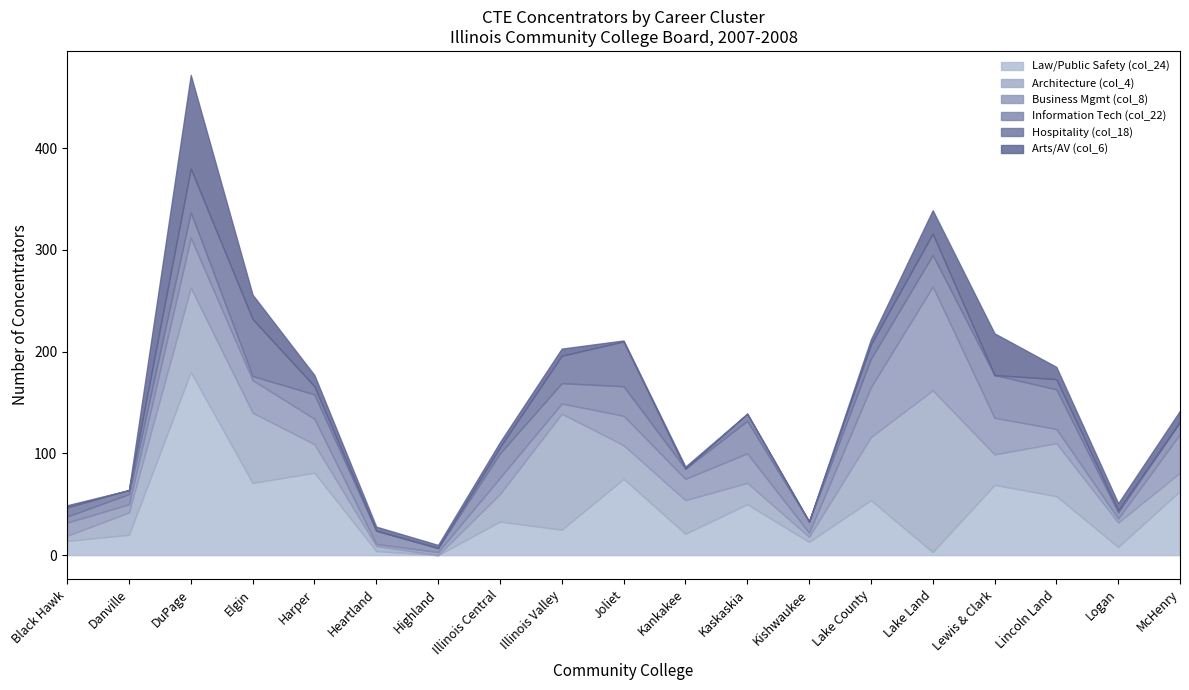

The value of Business Mgmt (col_8) at Kishwaukee is 2. True or false?

False